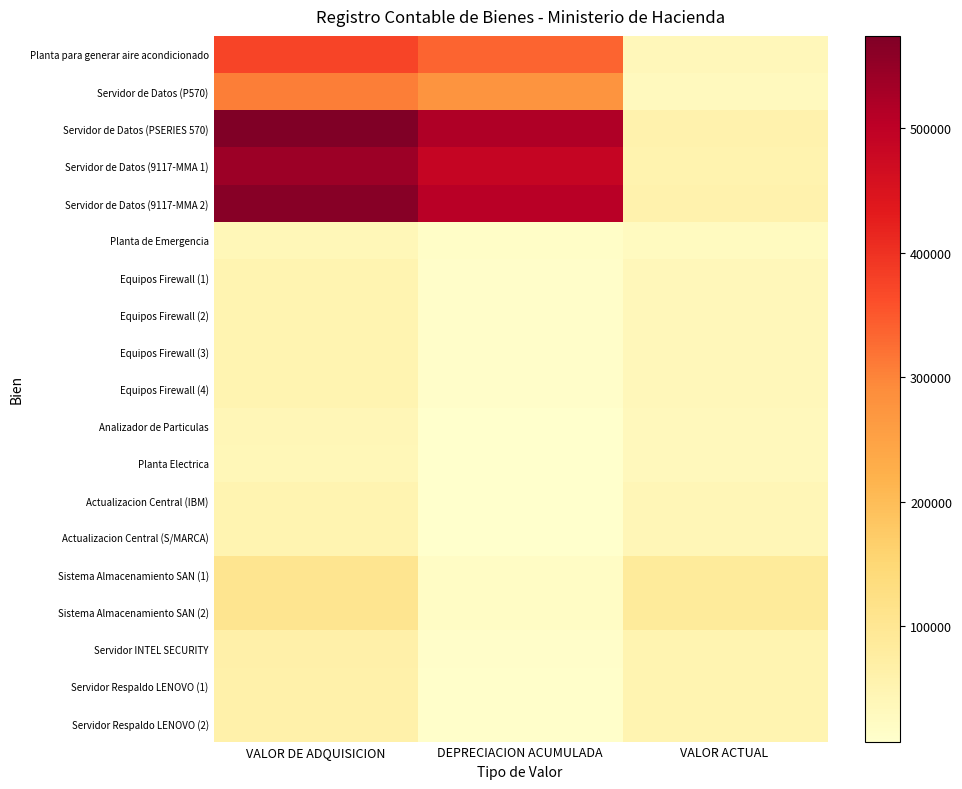

Which series has the largest total across all categories?

Servidor de Datos (PSERIES 570)